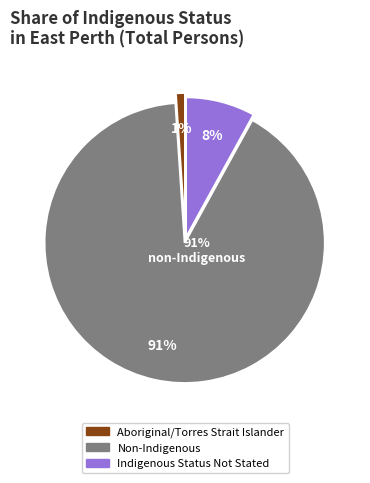

To the nearest percent, what is the difference between the largest and smallest slice percentages?

90%